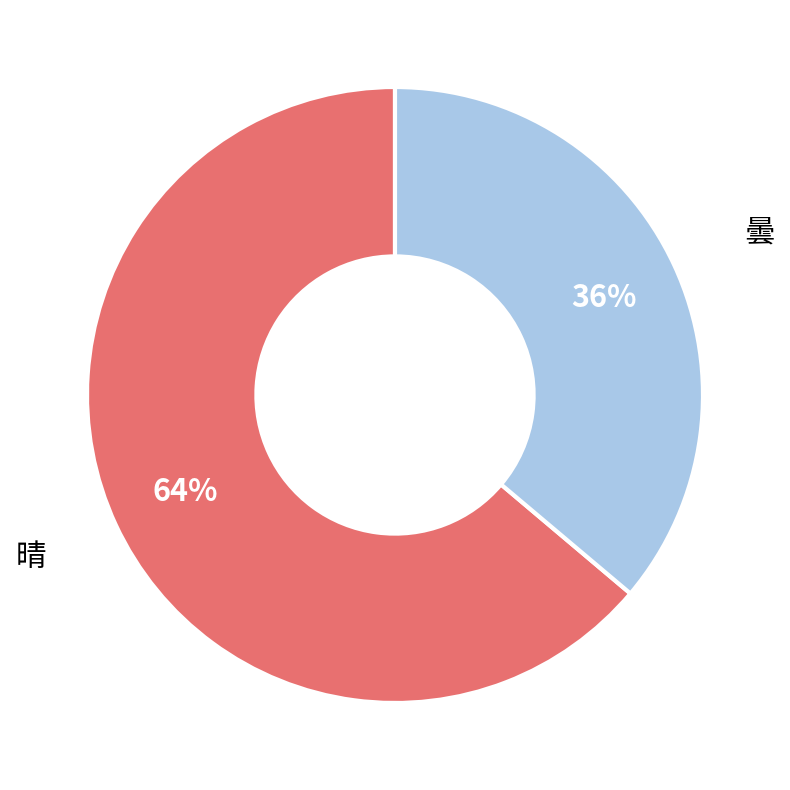

Which has a higher value, 曇 or 晴?

晴